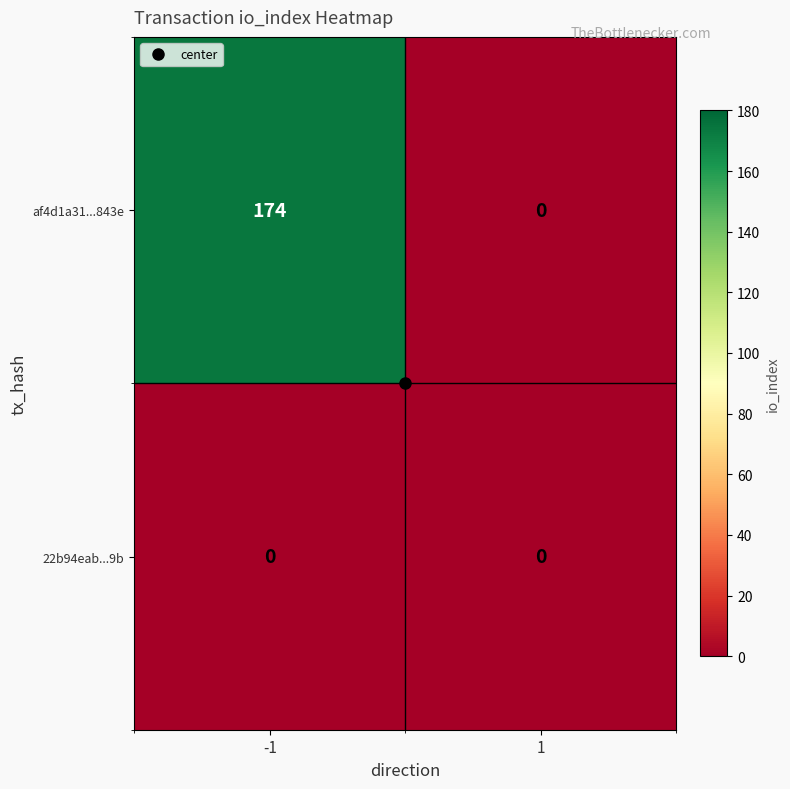

What is the greatest value displayed?

174